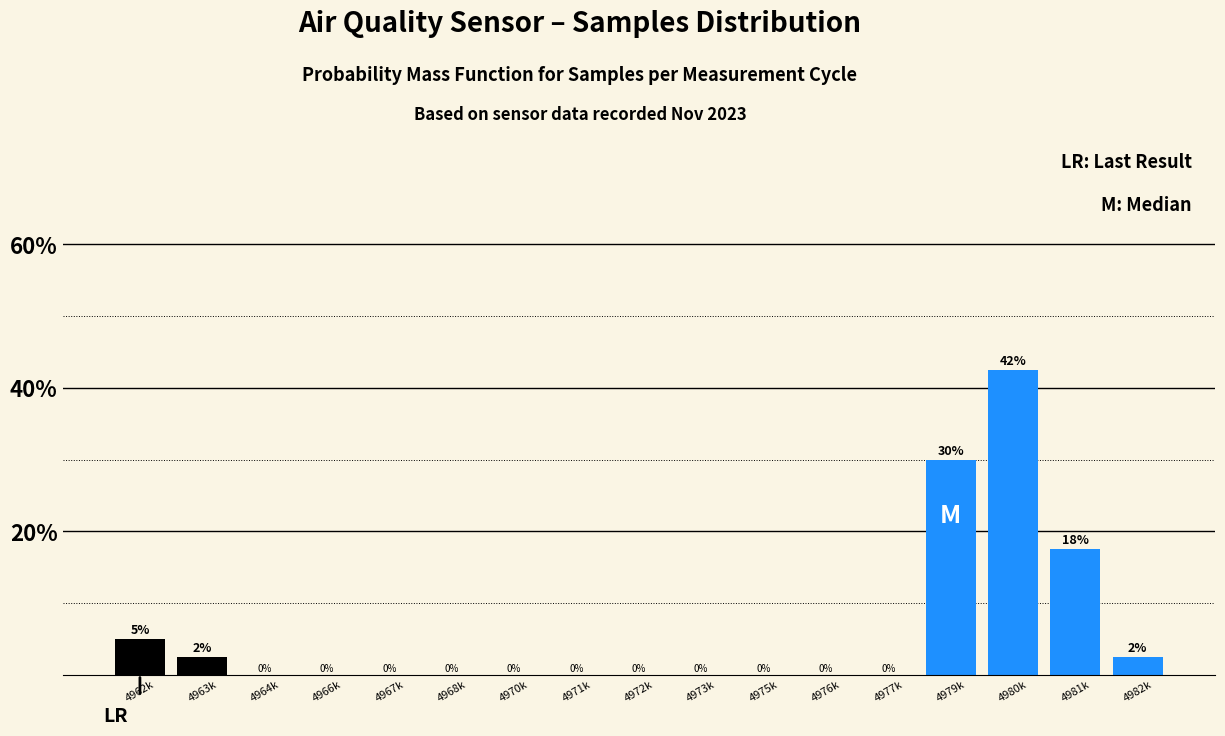

What is the greatest value displayed?

42.5